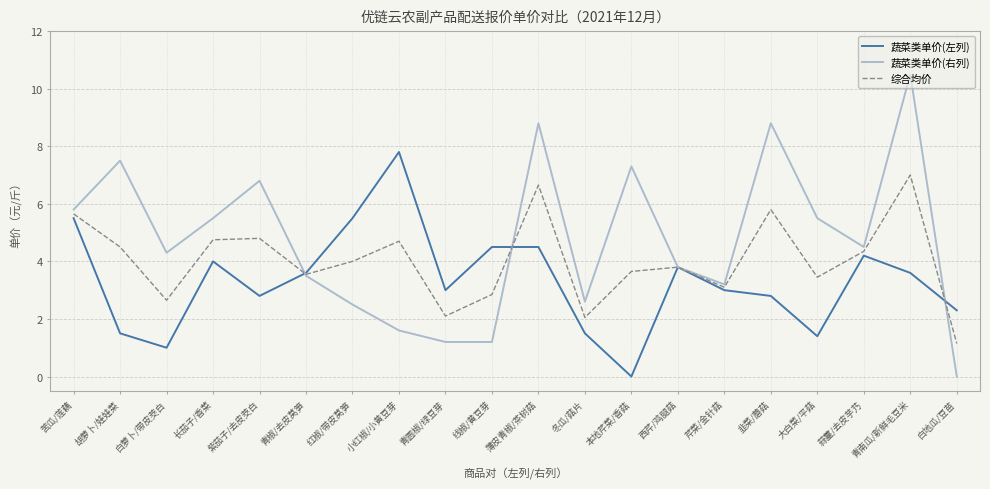

Is it true that 蔬菜类单价(右列) equals 5.6 at 白地瓜/豆苗?

False